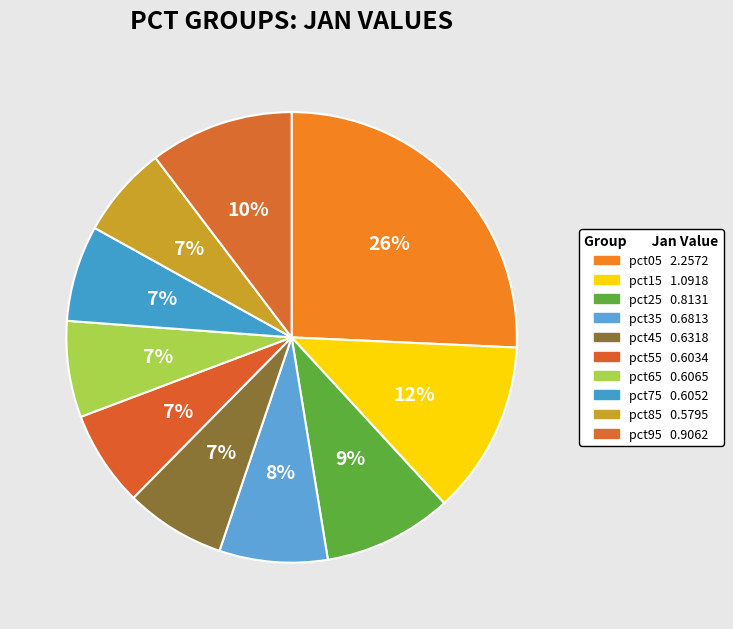

What is the smallest slice in the pie chart?

pct85